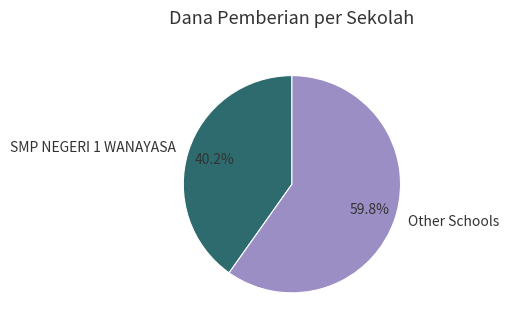

How much of the chart is everything except Other Schools?

40.2%